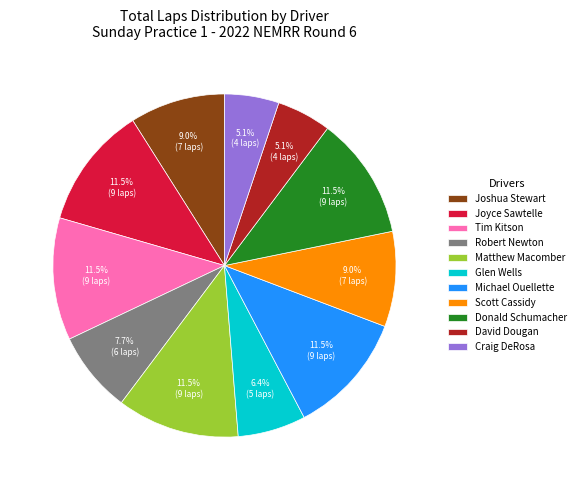

Do David Dougan and Craig DeRosa together represent more than half of the pie?

No